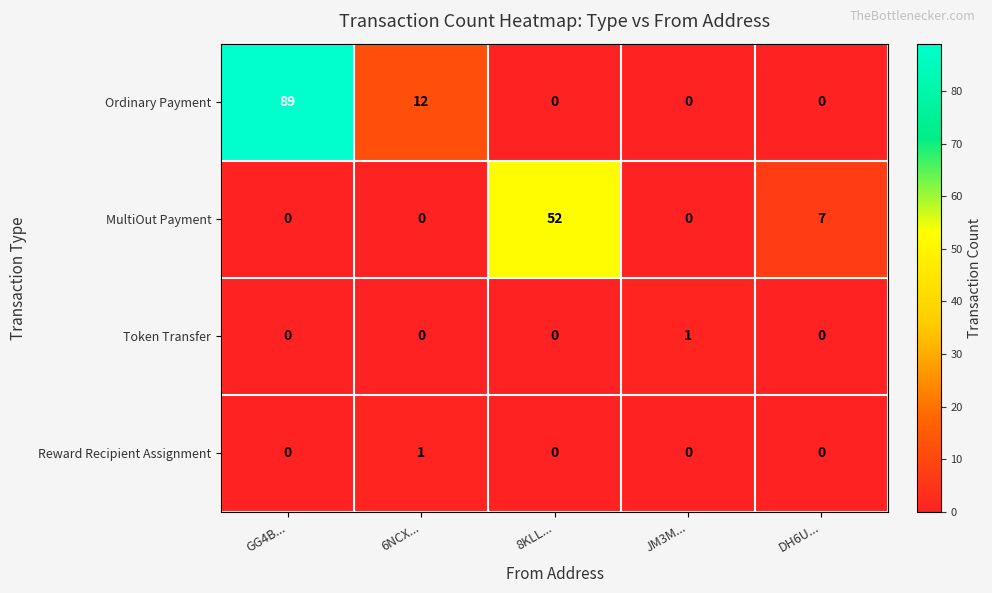

Reading left to right, transcribe all the data shown in this chart.

Ordinary Payment: 89	12	0	0	0
MultiOut Payment: 0	0	52	0	7
Token Transfer: 0	0	0	1	0
Reward Recipient Assignment: 0	1	0	0	0